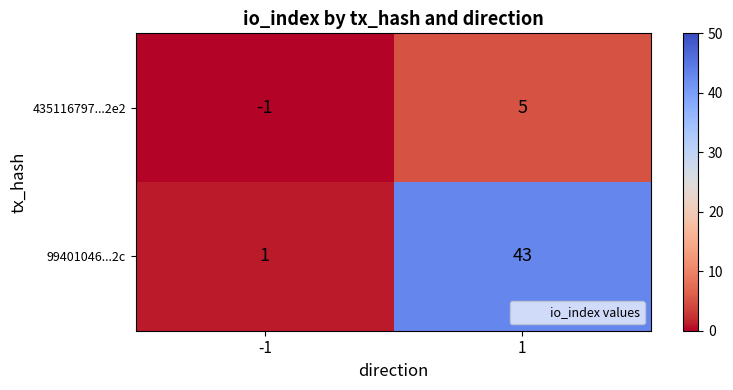

At which category is the sum across all series the highest?

1